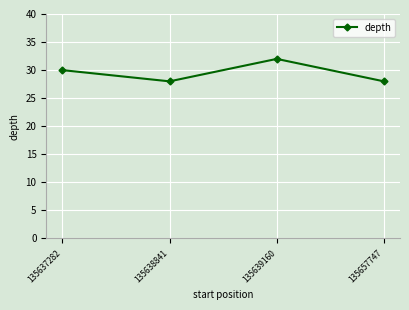

How many interior local valleys (lower than both neighbors) does the data have?

1